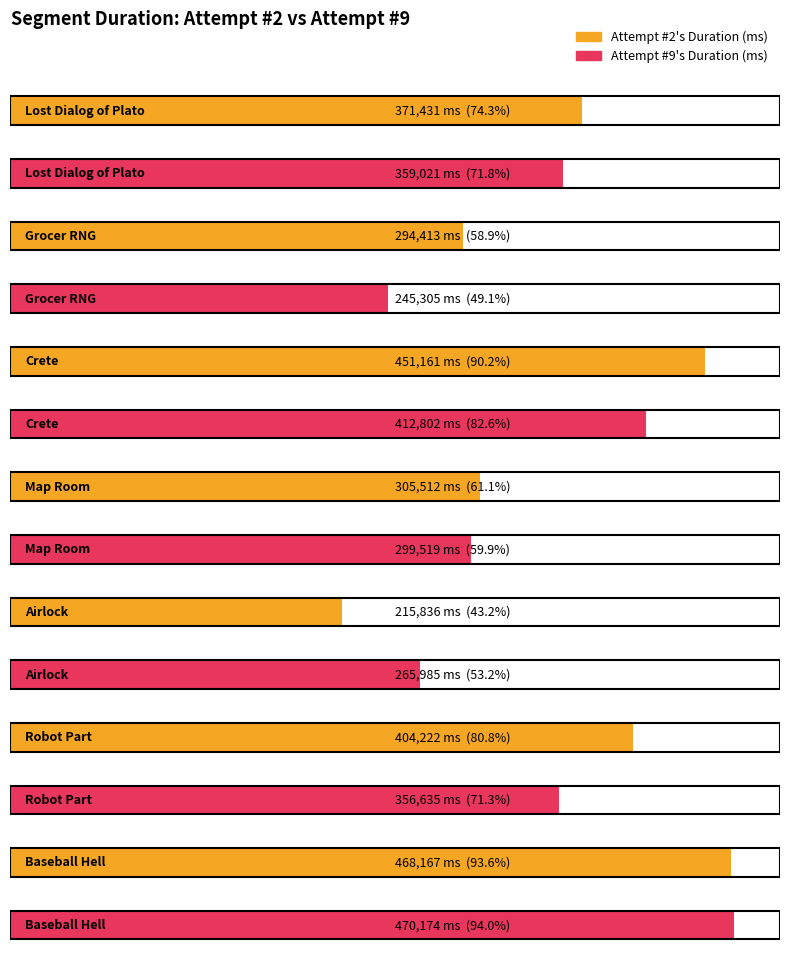

Does the chart contain any negative values?

No